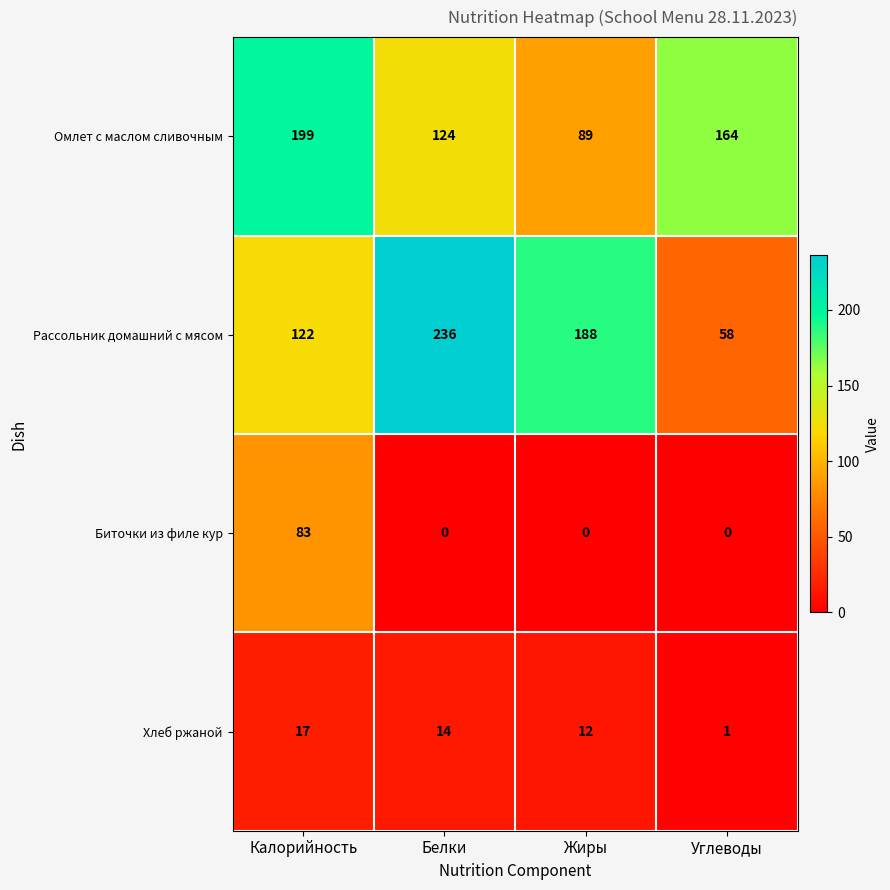

Reading left to right, list all the values displayed in this chart.

Омлет с маслом сливочным: 199	124	89	164
Рассольник домашний с мясом: 122	236	188	58
Биточки из филе кур: 83	0	0	0
Хлеб ржаной: 17	14	12	1